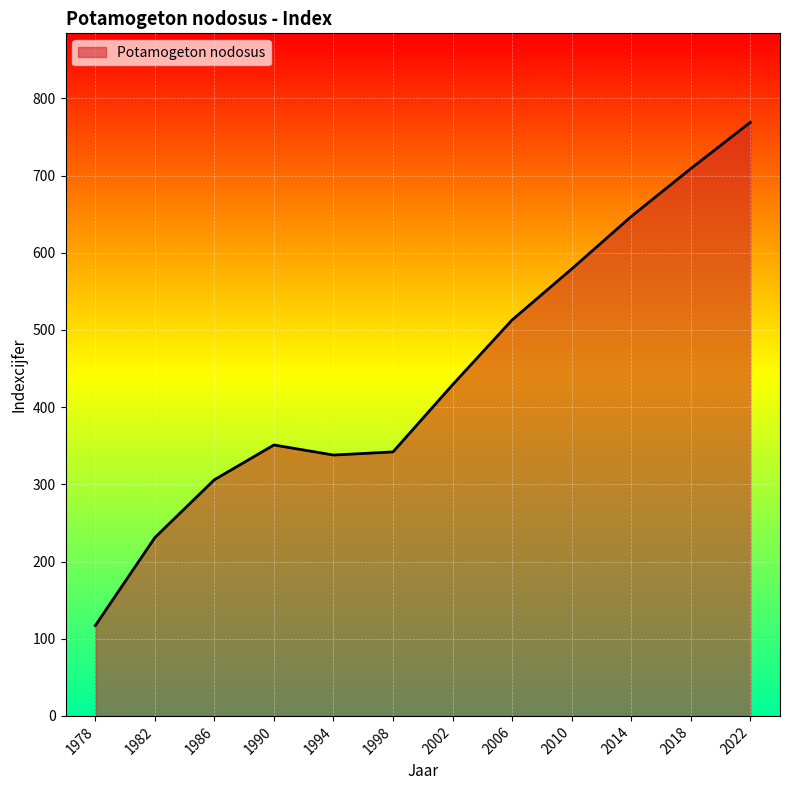

What is the approximate value at 2018, to the nearest 100?

700